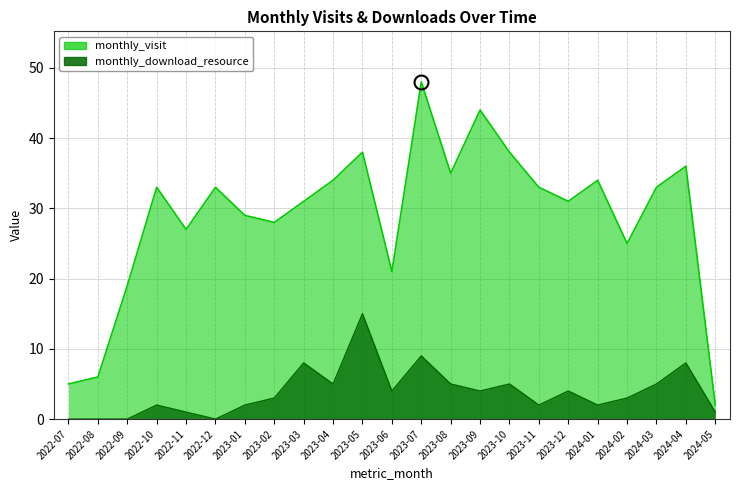

What are all the series names shown in the legend?

monthly_visit, monthly_download_resource